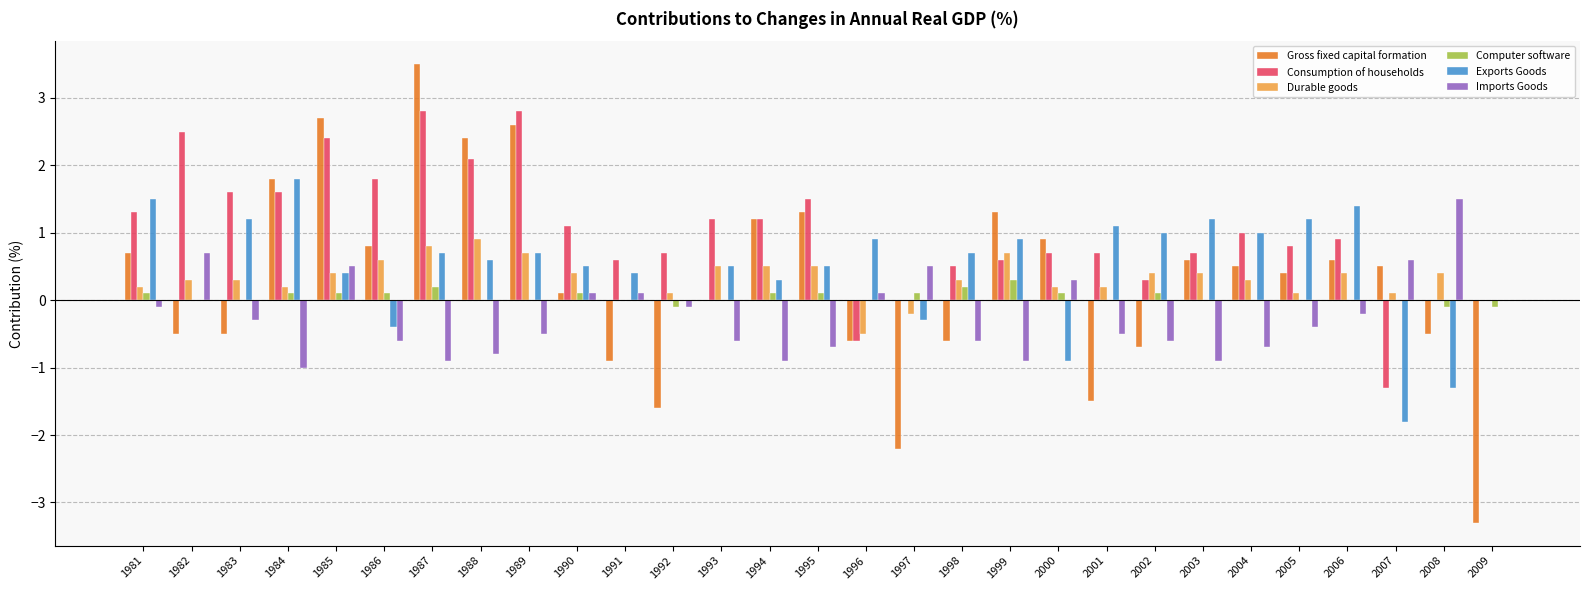

Which category has the highest value across all series?

1987